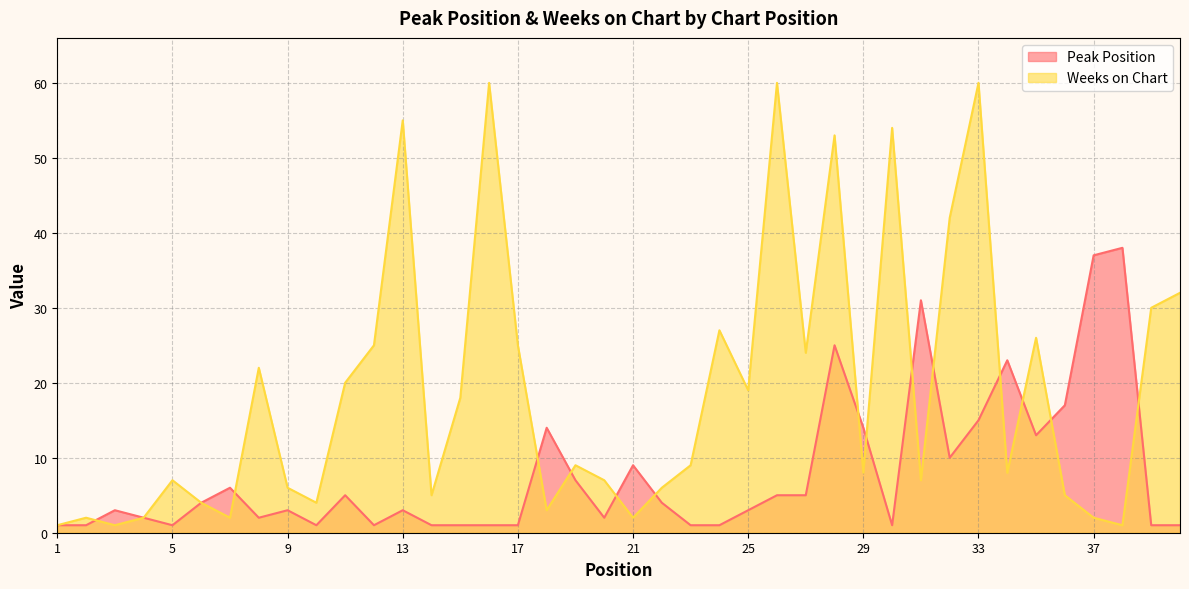

List the labels in order of Peak Position value, largest first.

38, 37, 31, 28, 34, 36, 33, 18, 29, 35, 32, 21, 19, 7, 11, 26, 27, 6, 22, 3, 9, 13, 25, 4, 8, 20, 1, 2, 5, 10, 12, 14, 15, 16, 17, 23, 24, 30, 39, 40